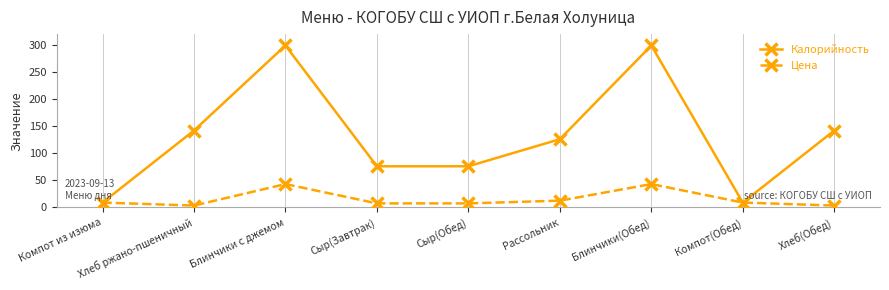

Which series changed the most between Рассольник and Блинчики(Обед)?

Калорийность